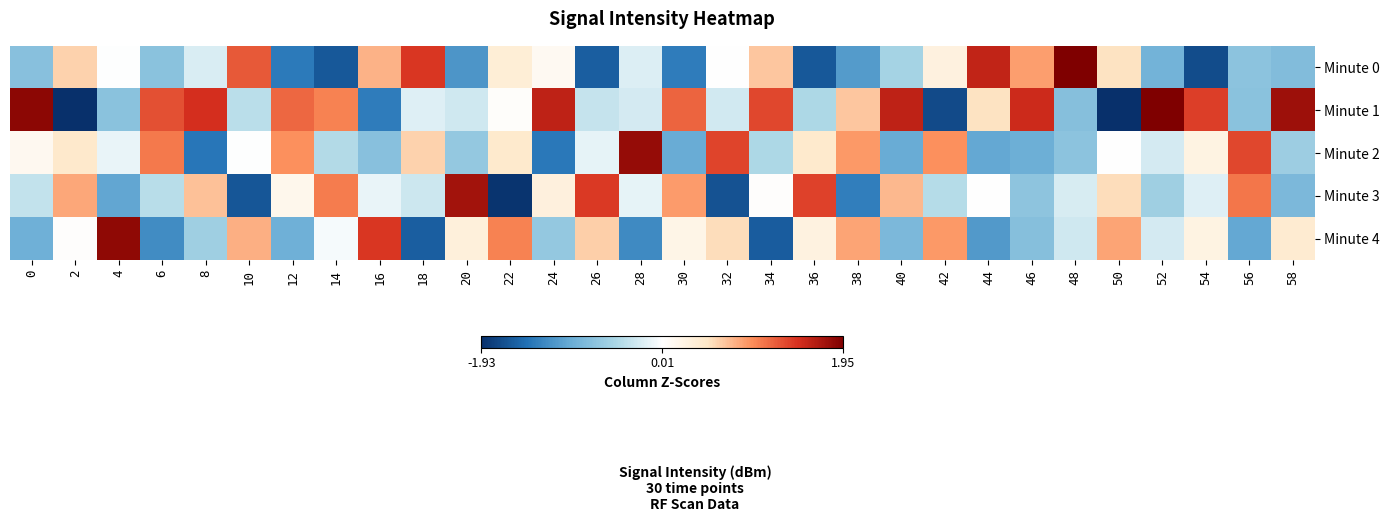

Reading left to right, transcribe all the data shown in this chart.

Minute 0: 0=-0.7	2=0.6	4=0.0	6=-0.7	8=-0.2	10=1.2	12=-1.4	14=-1.6	16=0.8	18=1.4	20=-1.2	22=0.4	24=0.1	26=-1.6	28=-0.2	30=-1.3	32=0.0	34=0.7	36=-1.6	38=-1.1	40=-0.5	42=0.3	44=1.6	46=0.9	48=2.0	50=0.5	52=-0.9	54=-1.7	56=-0.7	58=-0.8
Minute 1: 0=1.9	2=-1.9	4=-0.7	6=1.3	8=1.5	10=-0.4	12=1.2	14=1.0	16=-1.3	18=-0.2	20=-0.3	22=0.0	24=1.6	26=-0.3	28=-0.2	30=1.2	32=-0.3	34=1.3	36=-0.5	38=0.7	40=1.6	42=-1.7	44=0.5	46=1.5	48=-0.8	50=-1.9	52=1.9	54=1.4	56=-0.7	58=1.8
Minute 2: 0=0.1	2=0.5	4=-0.1	6=1.1	8=-1.4	10=-0.0	12=1.0	14=-0.4	16=-0.7	18=0.6	20=-0.6	22=0.4	24=-1.4	26=-0.1	28=1.8	30=-1.0	32=1.4	34=-0.5	36=0.4	38=0.9	40=-1.0	42=1.0	44=-1.0	46=-0.9	48=-0.7	50=0.0	52=-0.2	54=0.3	56=1.3	58=-0.6
Minute 3: 0=-0.3	2=0.8	4=-1.0	6=-0.4	8=0.7	10=-1.6	12=0.2	14=1.1	16=-0.1	18=-0.3	20=1.8	22=-1.9	24=0.3	26=1.4	28=-0.1	30=0.9	32=-1.7	34=0.0	36=1.4	38=-1.3	40=0.7	42=-0.4	44=0.0	46=-0.7	48=-0.2	50=0.6	52=-0.6	54=-0.2	56=1.1	58=-0.8
Minute 4: 0=-0.9	2=0.0	4=1.9	6=-1.2	8=-0.6	10=0.8	12=-0.9	14=-0.0	16=1.4	18=-1.6	20=0.3	22=1.0	24=-0.7	26=0.6	28=-1.2	30=0.2	32=0.5	34=-1.6	36=0.3	38=0.8	40=-0.8	42=0.9	44=-1.1	46=-0.8	48=-0.3	50=0.9	52=-0.2	54=0.3	56=-1.0	58=0.4